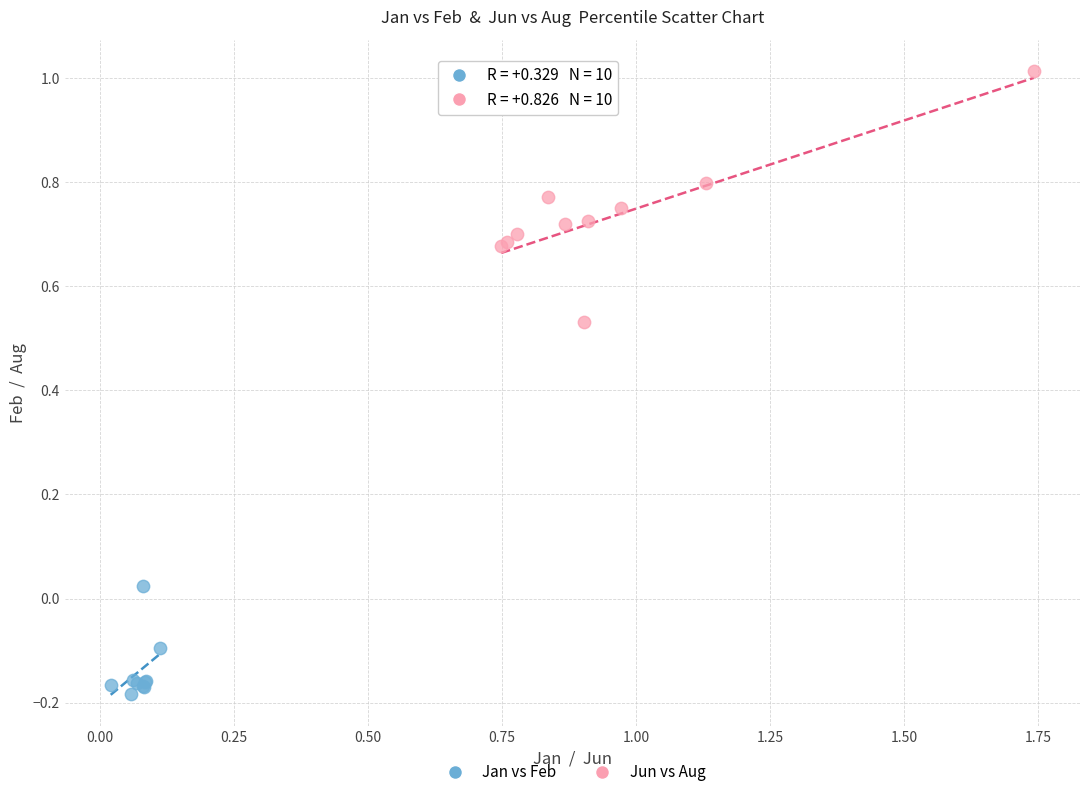

Which series reaches the minimum Y coordinate?

Jan vs Feb